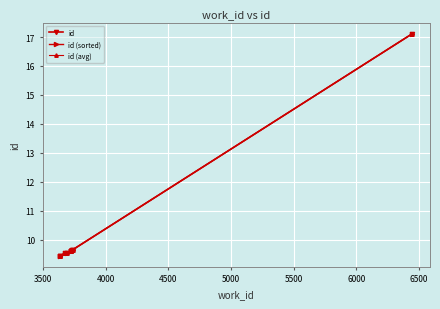

What are all the series names shown in the legend?

id, id (sorted), id (avg)